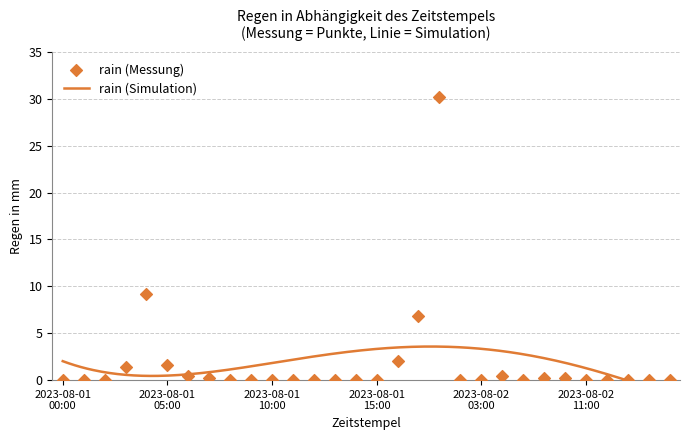

Which has a higher value, 2023-08-01 13:00 or 2023-08-02 12:00?

2023-08-01 13:00